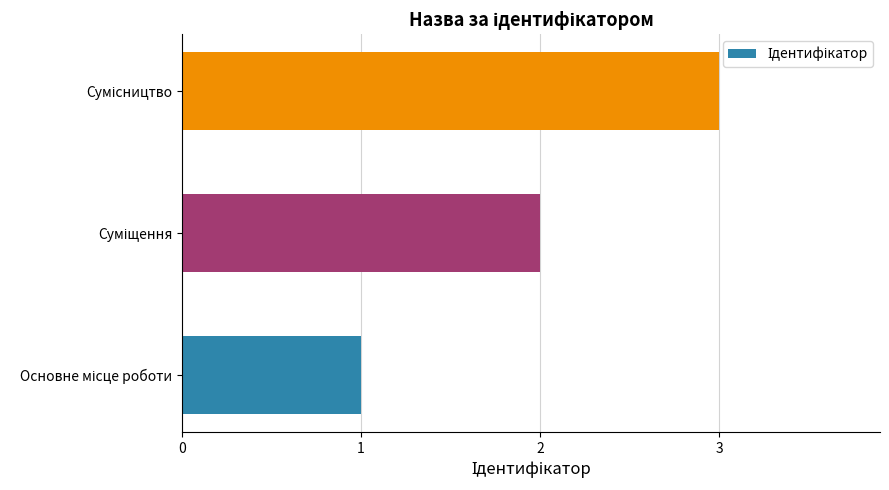

What is the sum of all values?

6